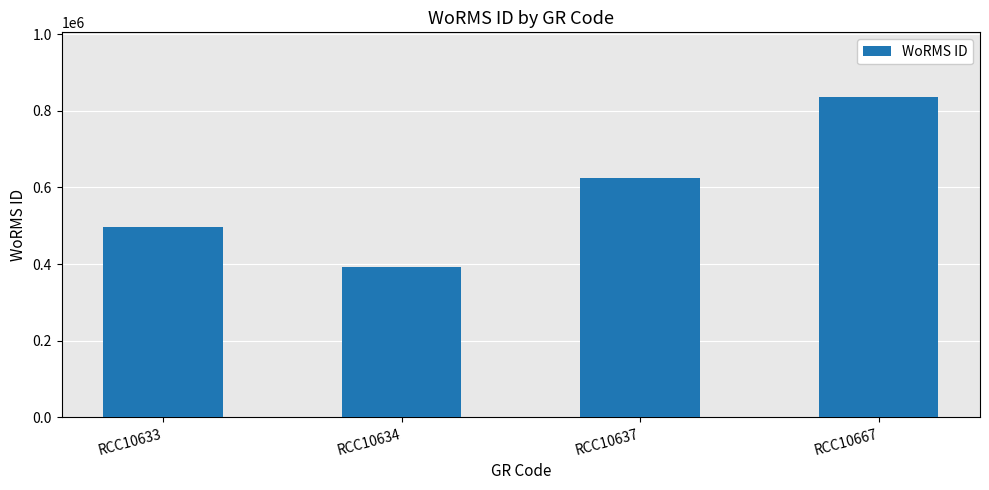

Reading right to left, what are all the values shown in this chart?

837075	624513	391509	495804